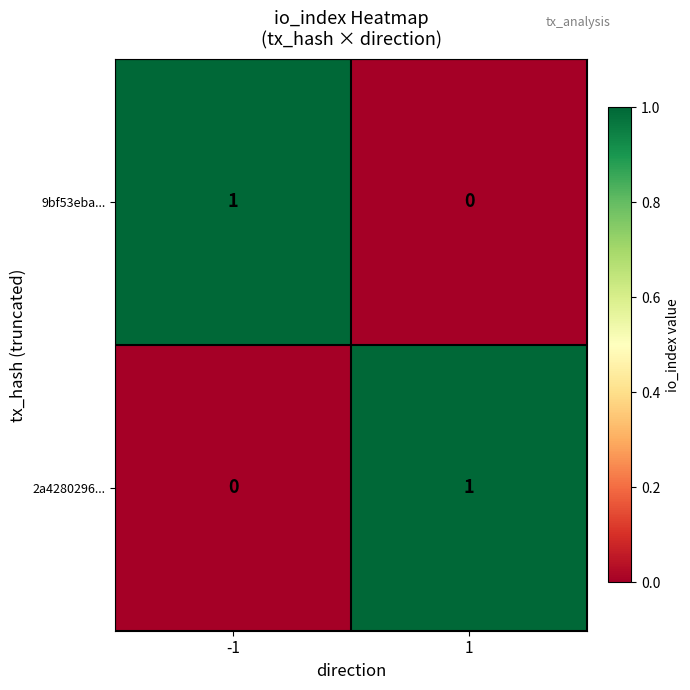

How many distinct data groups are displayed?

2